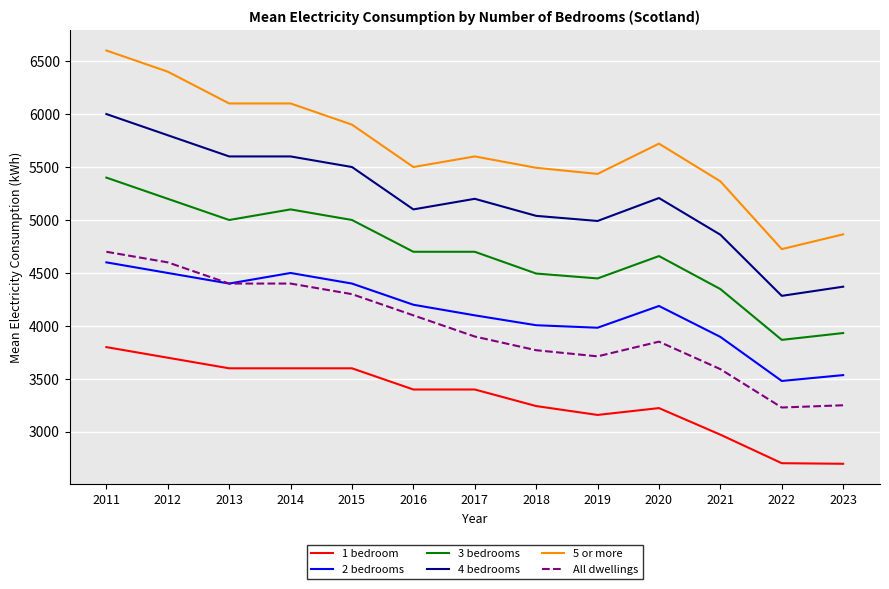

At which category is the sum across all series the highest?

2011